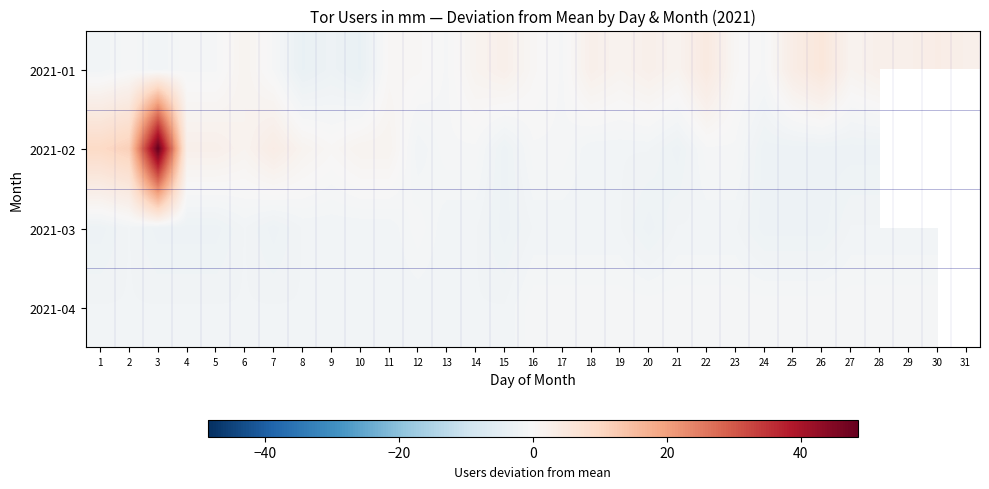

At which category is the sum across all series the highest?

3